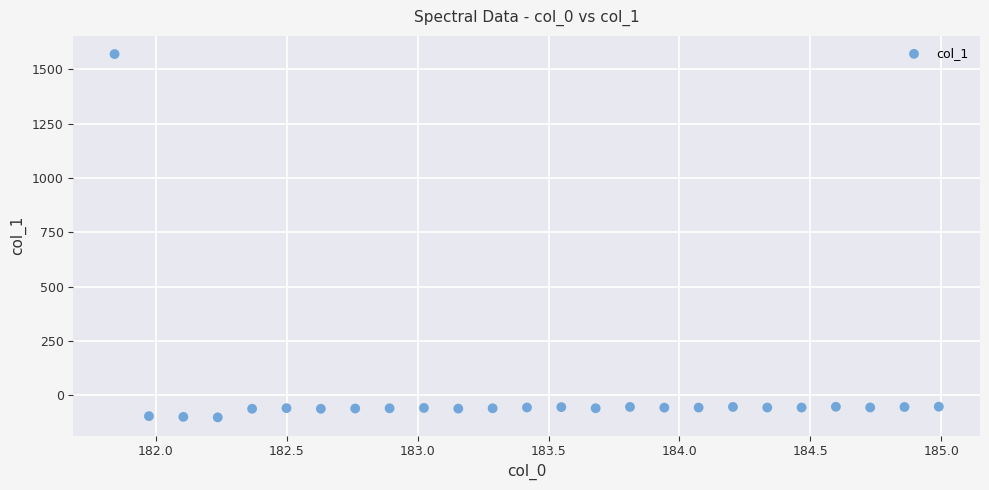

What is the range of X values (max minus min)?

3.1